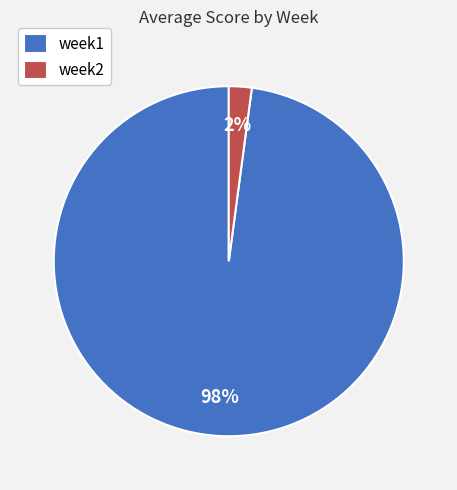

Is the sum of week2 and week1 greater than half?

Yes